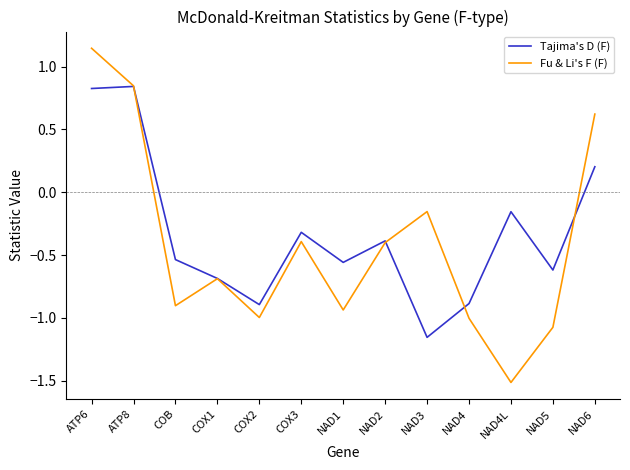

What is the difference between the maximum and minimum values in the Tajima's D (F) series?

2.0